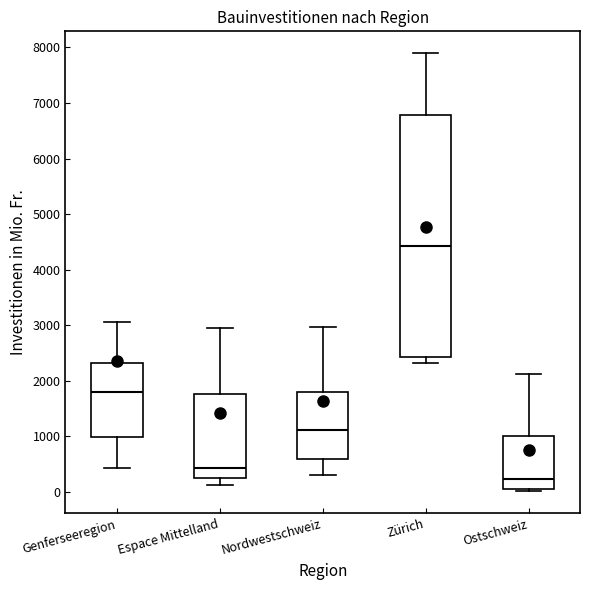

Which box's median line is the lowest?

Ostschweiz